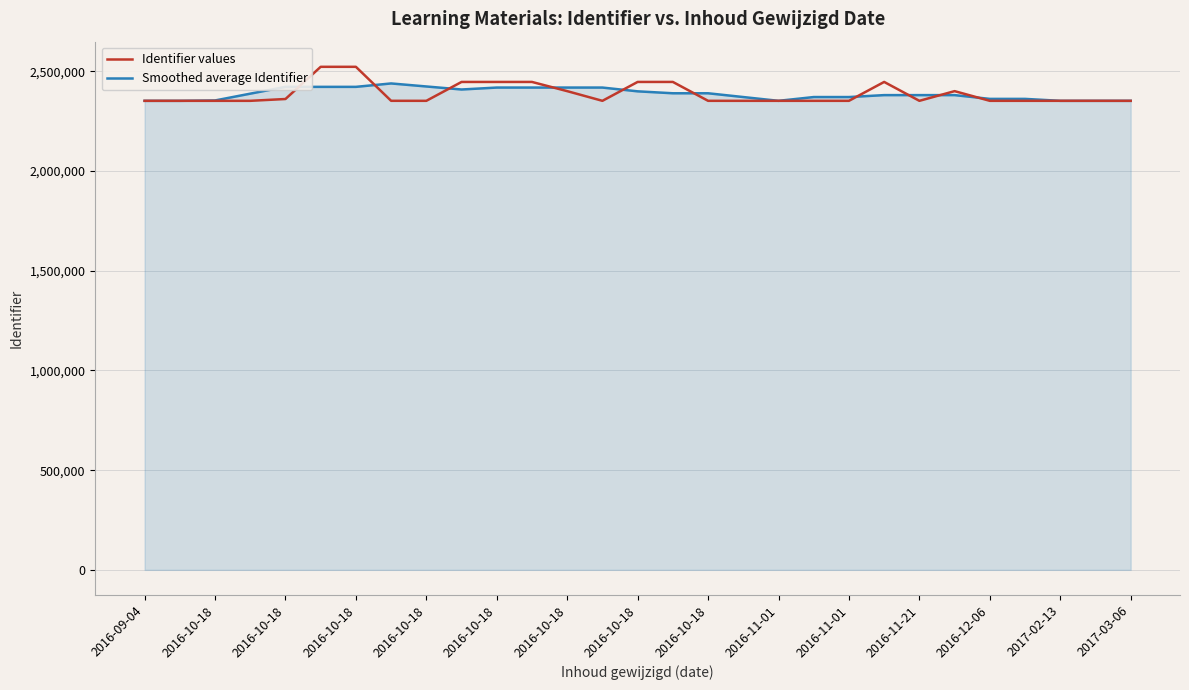

Which series has the widest spread of values?

Identifier values